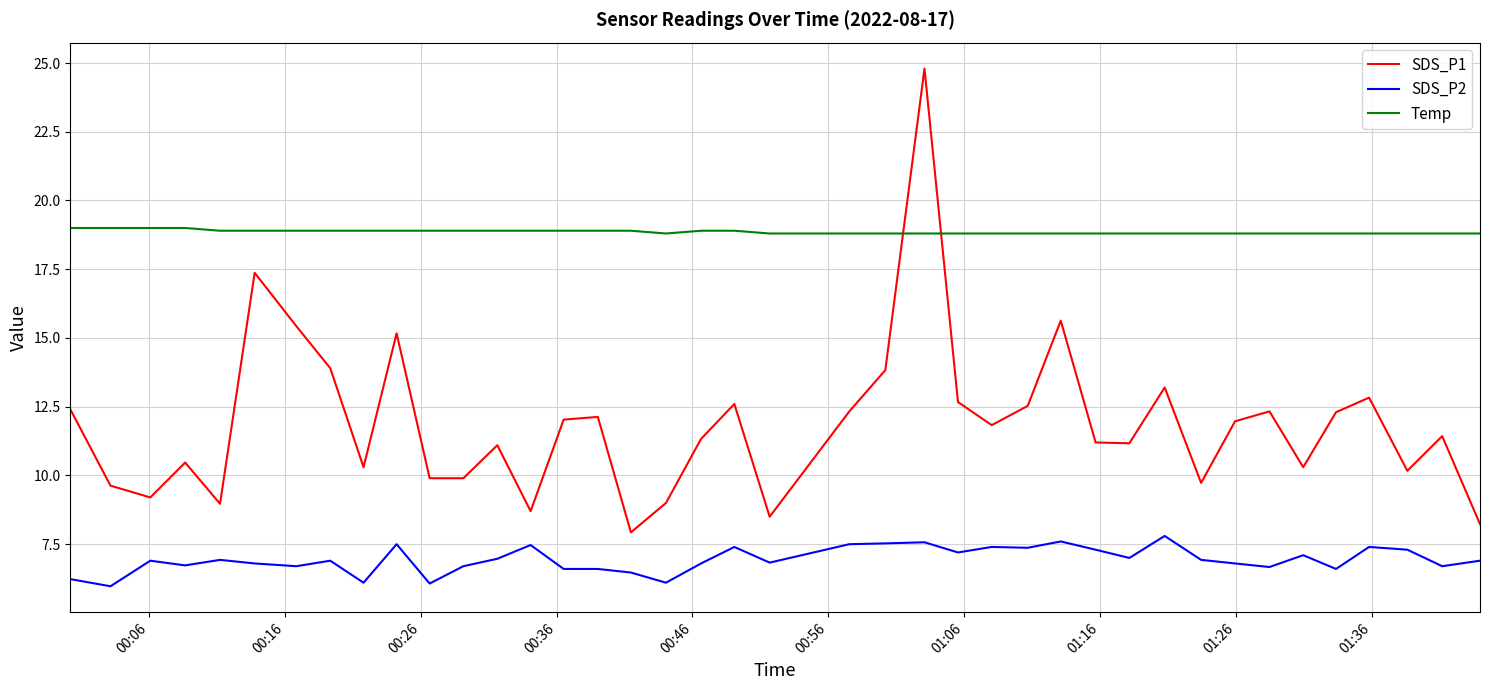

List the series in order of their overall mean, highest first.

Temp, SDS_P1, SDS_P2